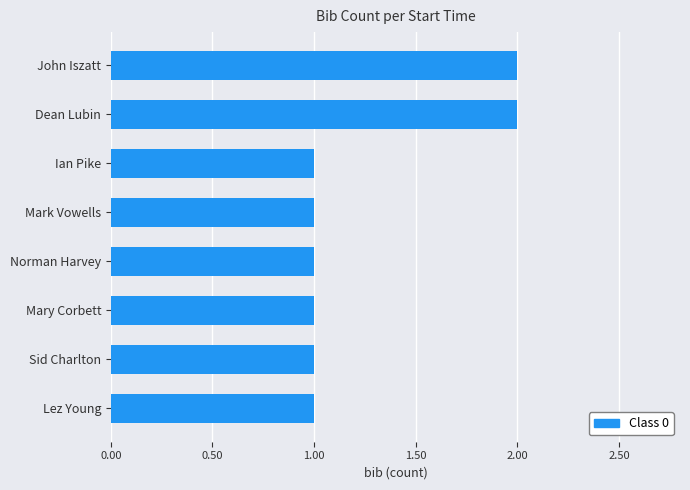

What is the value of the 8th bar from the top?

1